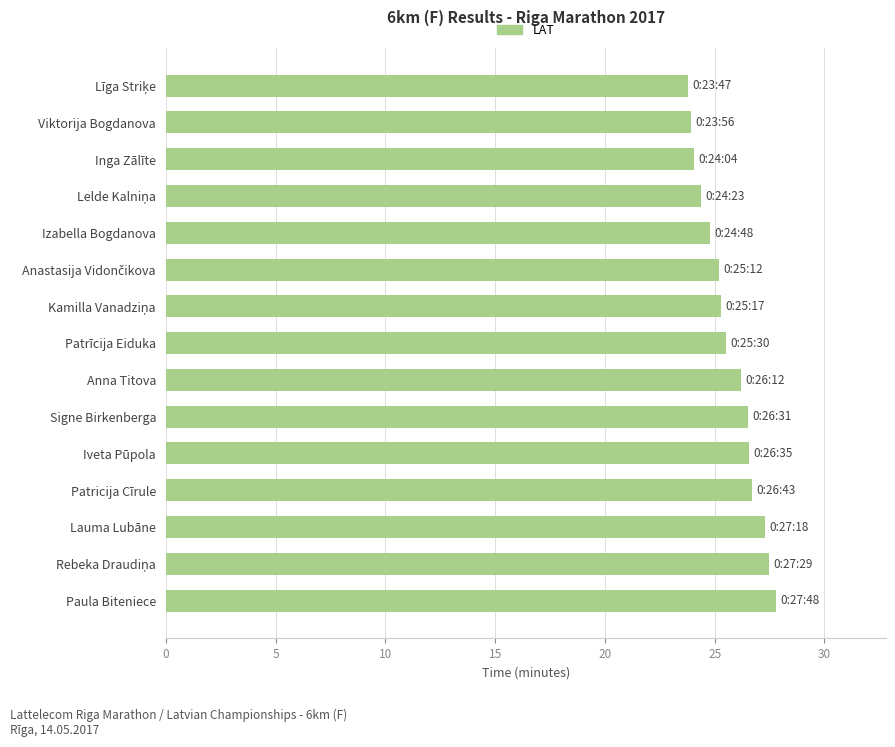

Approximately how many times larger is the value at Lauma Lubāne compared to Inga Zālīte?

1.1